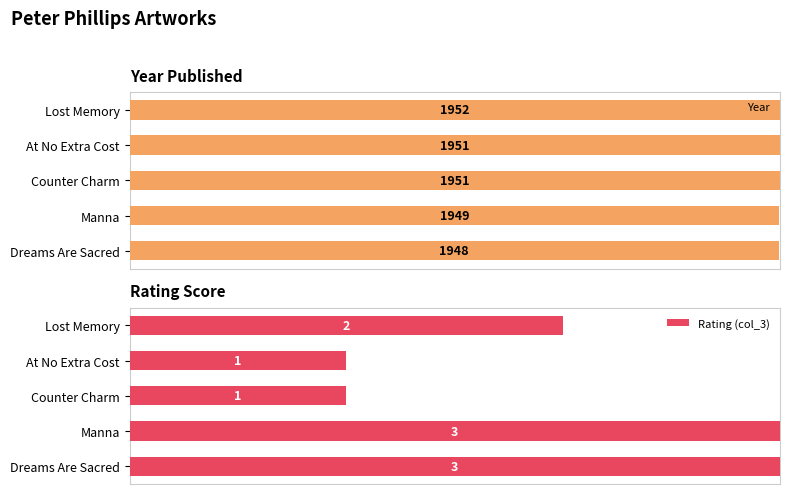

Which series changed the most between 60 and 80?

Year